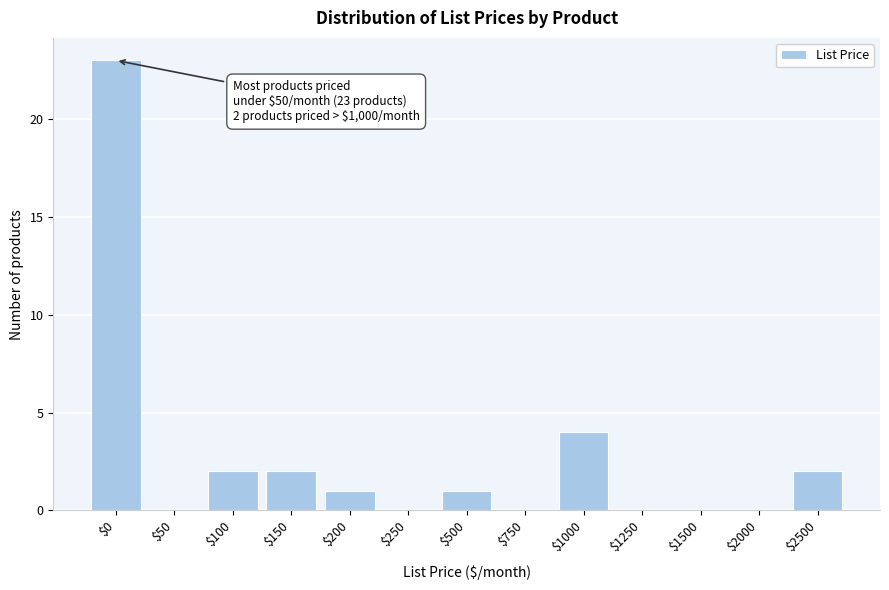

Where is the data nearest to the value 11?

$1000